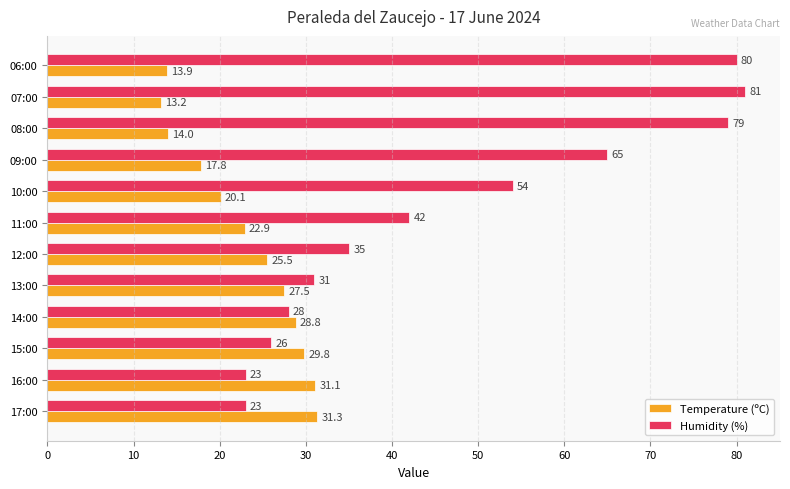

What is the difference between the maximum and second lowest values in the Temperature (ºC) series?

17.4